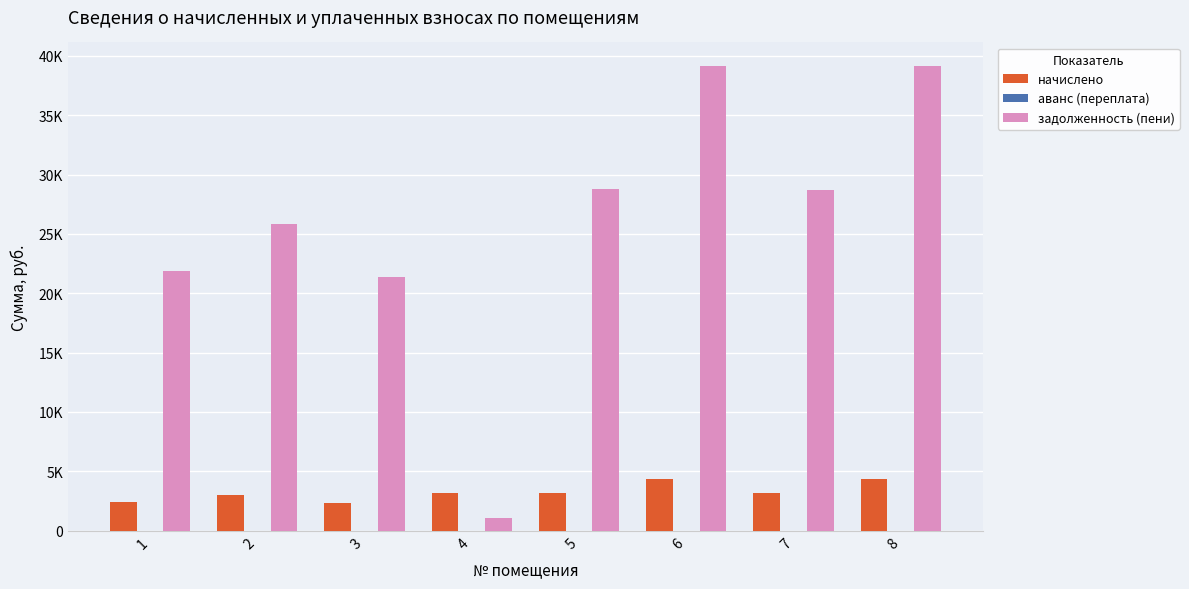

Does the chart contain any negative values?

No